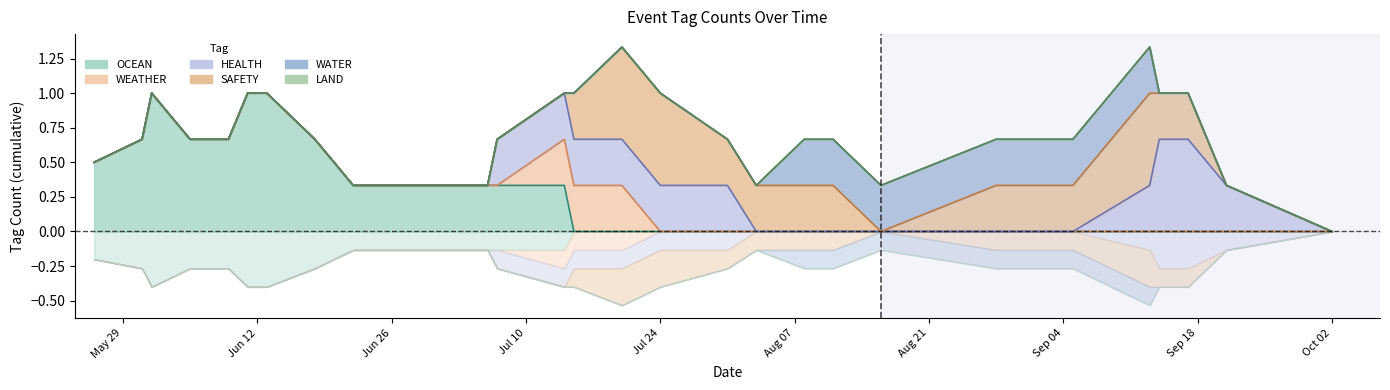

Which has a higher value, 2023-06-13 or 2023-08-08?

2023-06-13